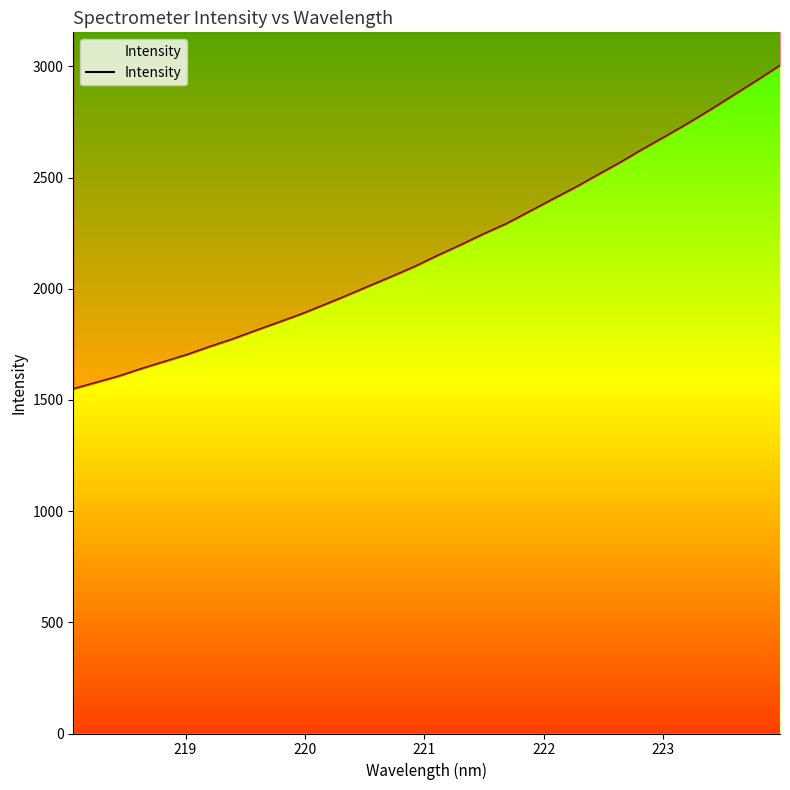

How many categories are shown in the chart?

32